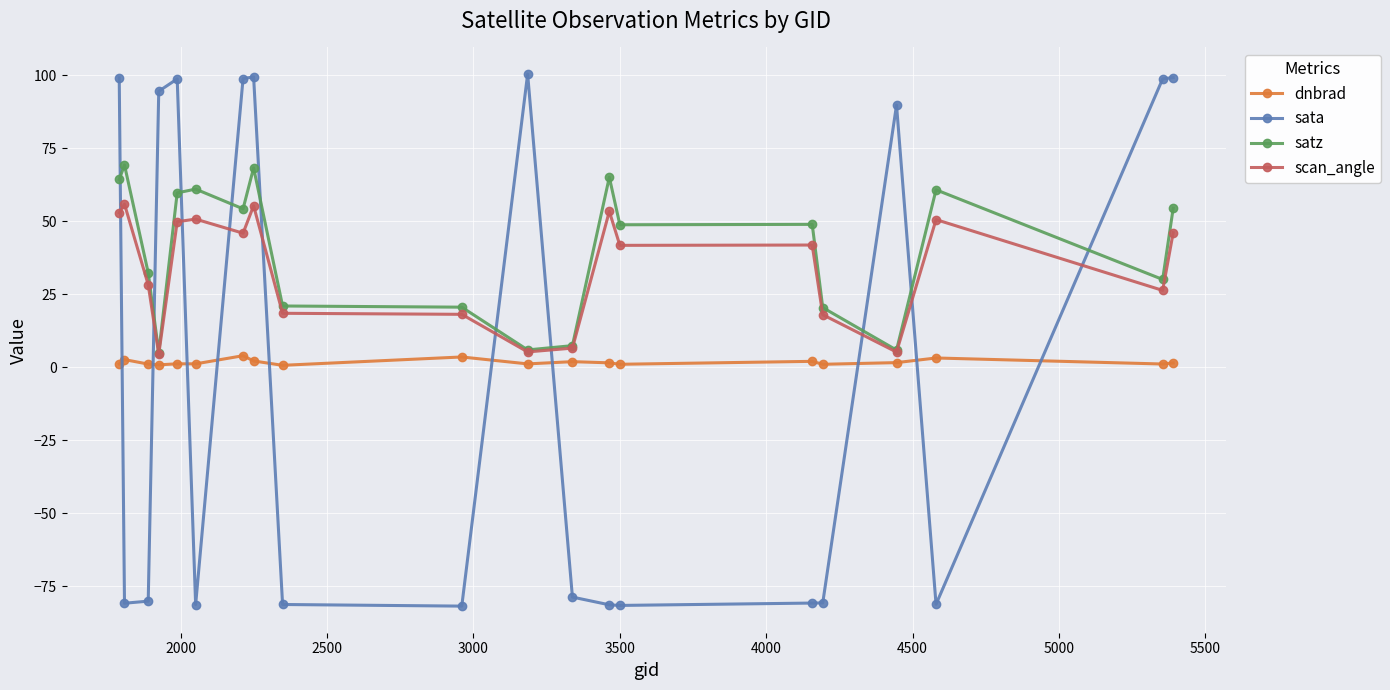

Rank the series by their maximum value, from highest to lowest.

sata, satz, scan_angle, dnbrad